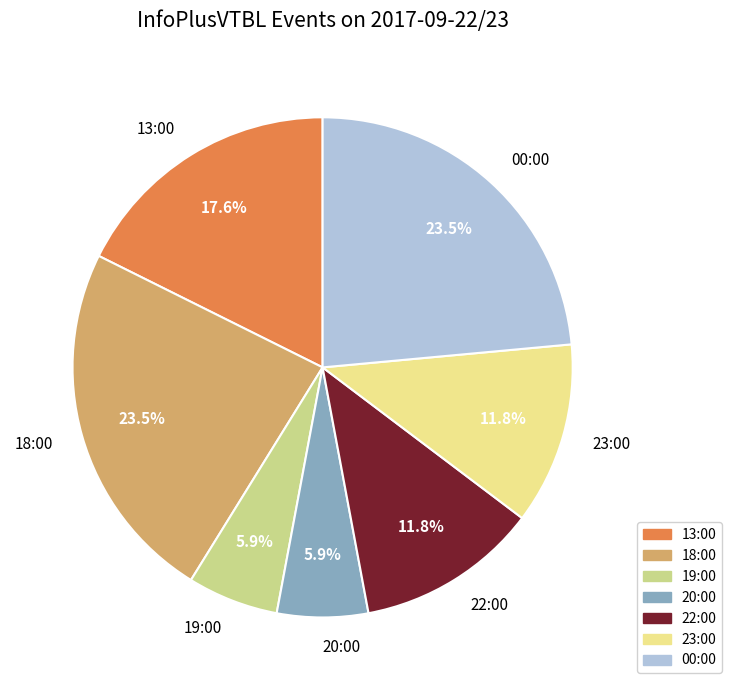

The 13:00 slice represents 12% of the pie. True or false?

False